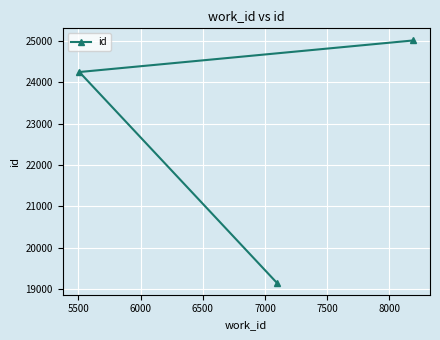

What is the greatest value displayed?

25006